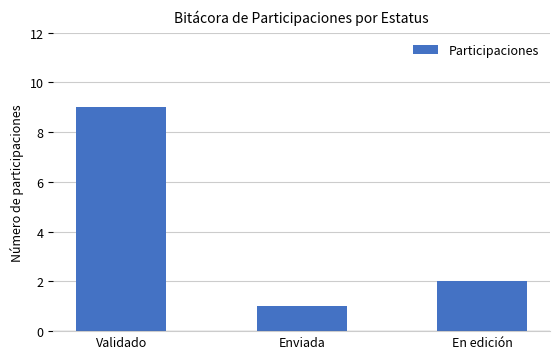

Approximately how many times larger is the value at Validado compared to En edición?

4.5